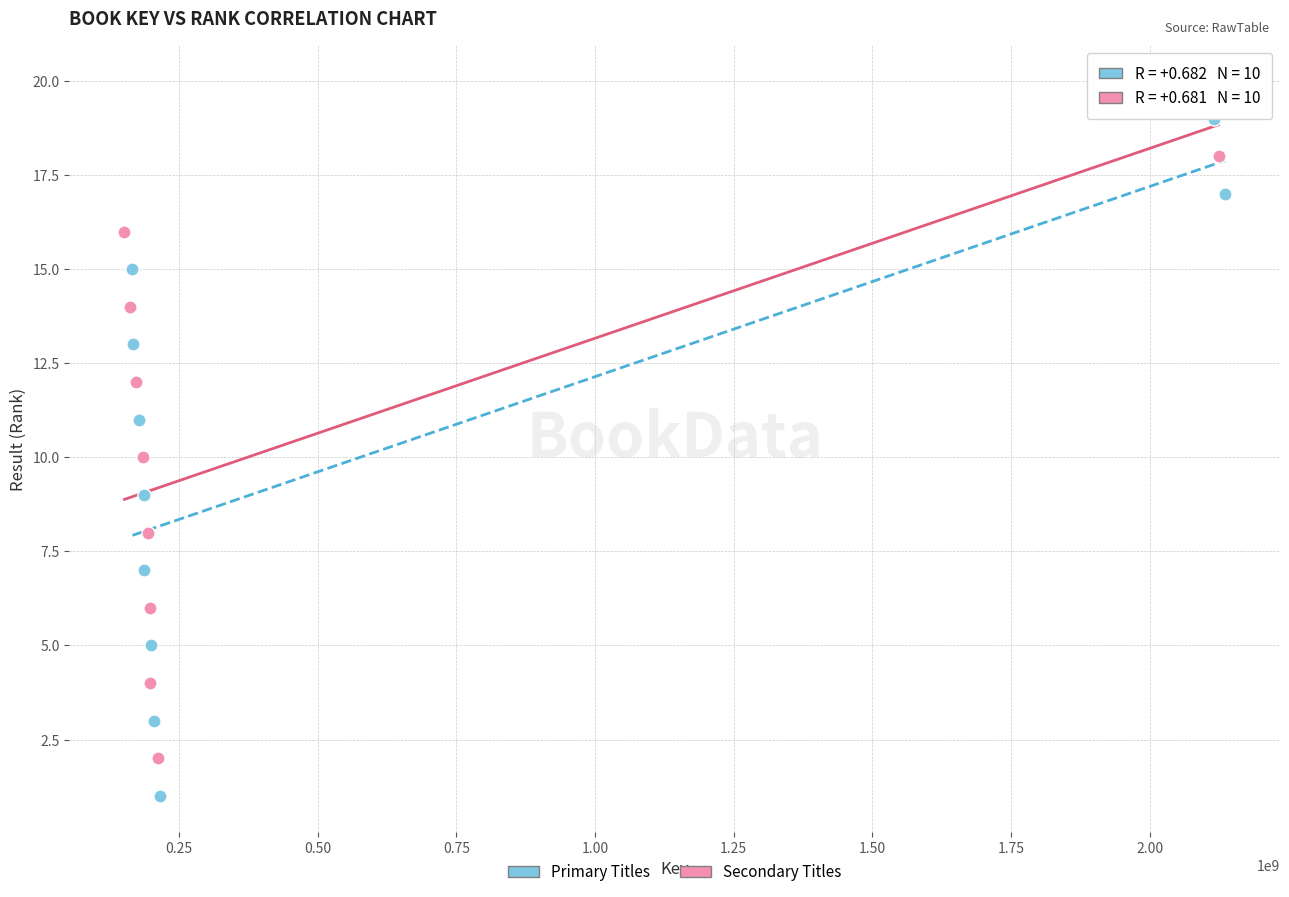

Which series reaches the maximum Y coordinate?

Secondary Titles